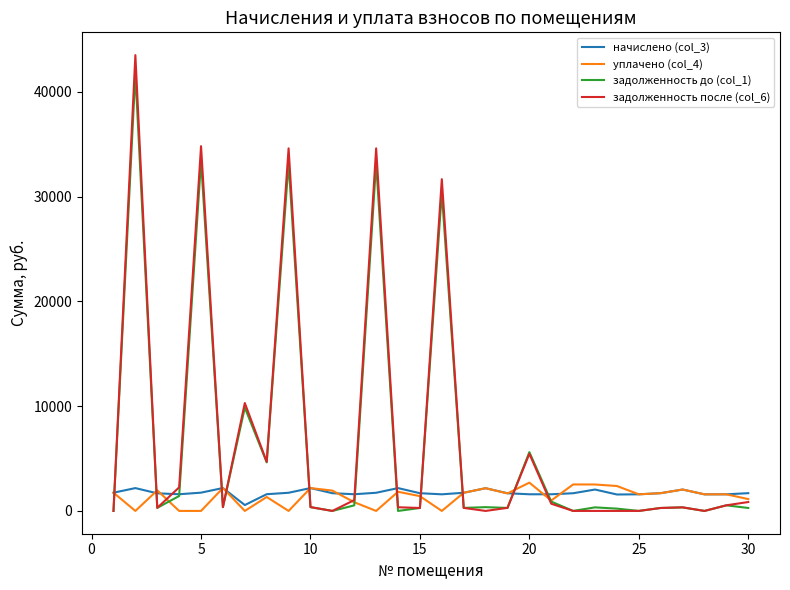

Which series has the largest range (max minus min)?

задолженность после (col_6)